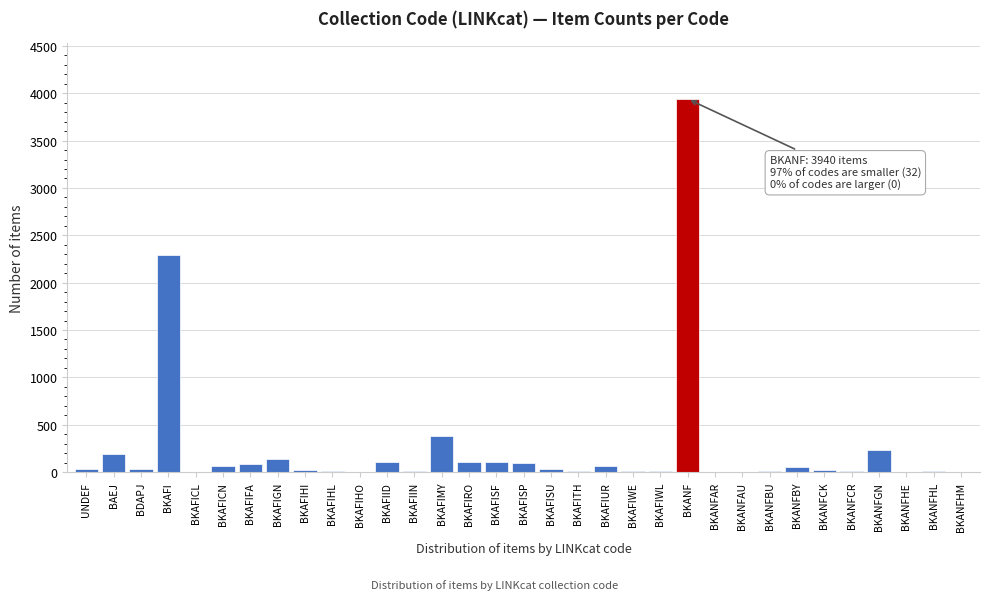

True or false: the data shows 376 at BKAFIMY.

True